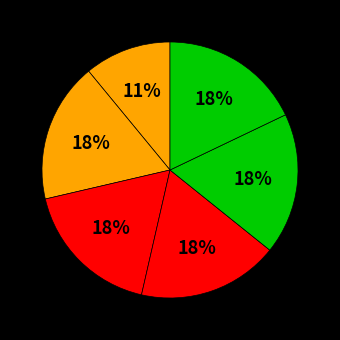

How many segments does this pie chart have?

6